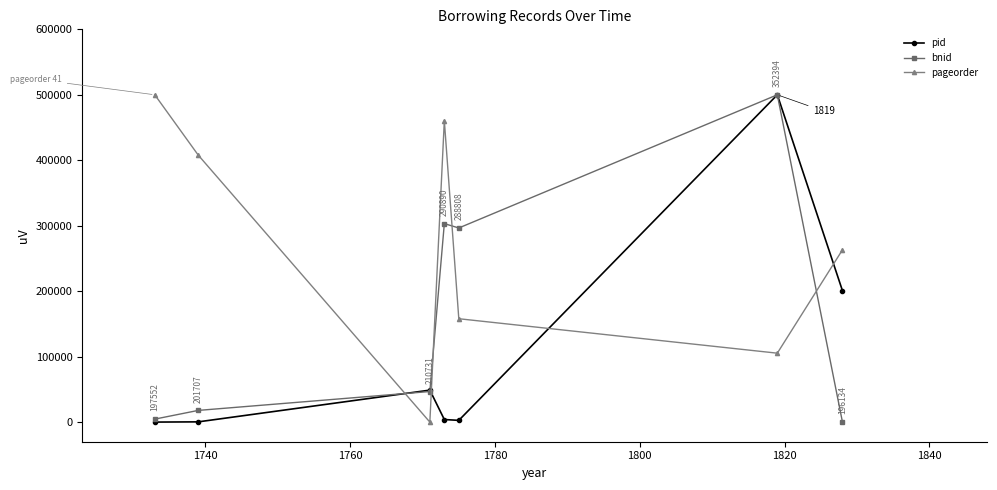

Count the number of data series in this chart.

3